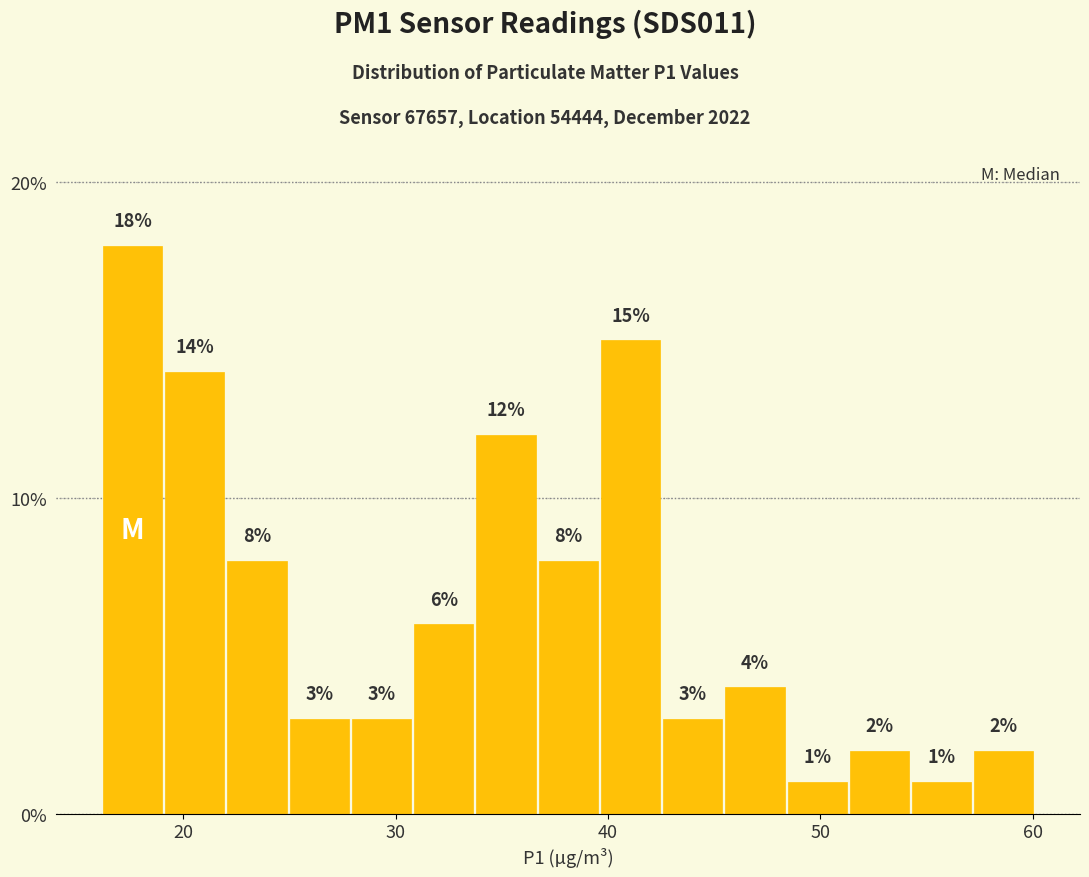

Read against the x-axis, roughly where is the centre of the tallest bar?

18